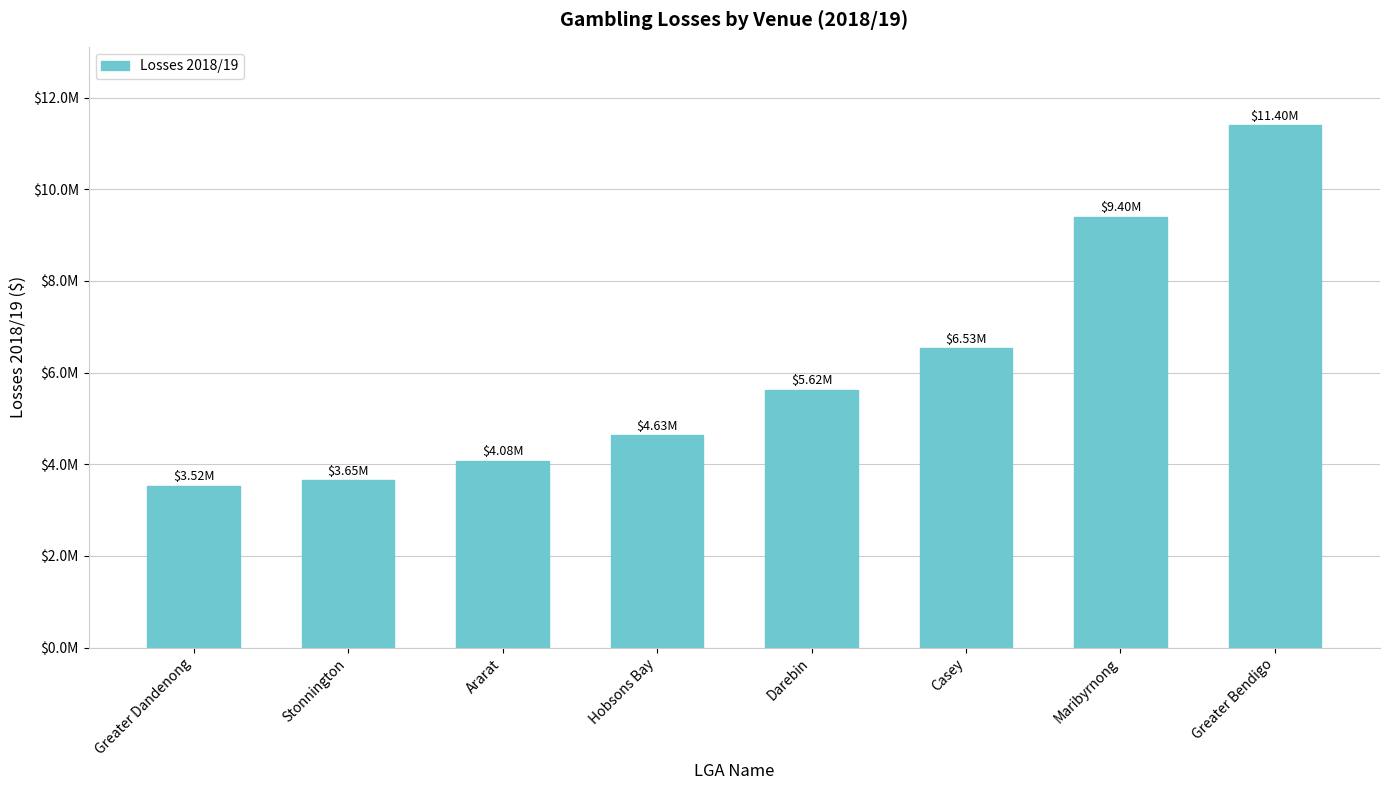

What is the change in value from Darebin to Greater Bendigo?

+5779898.0